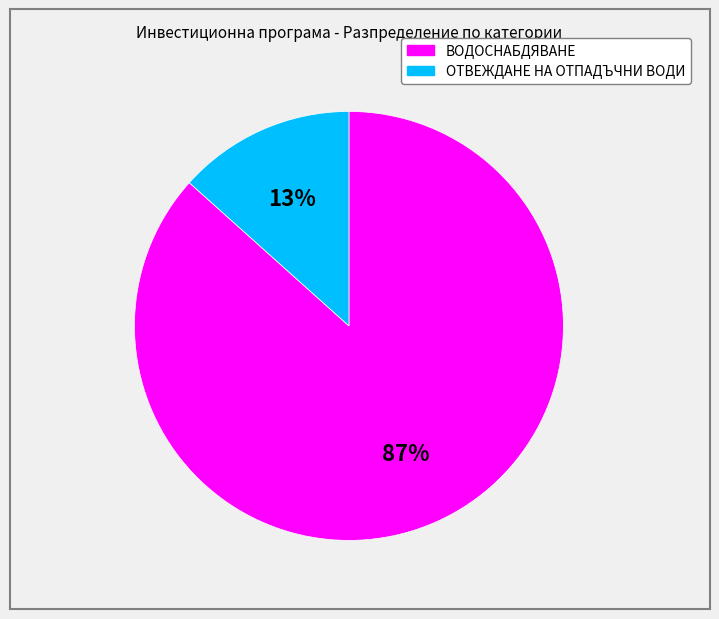

Count the number of slices in the pie.

2